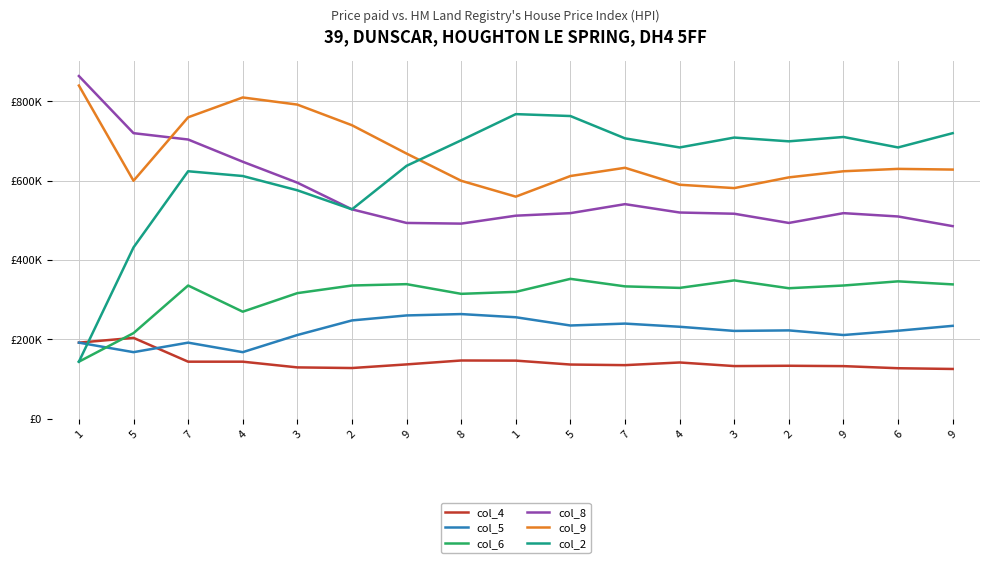

What are all the series names shown in the legend?

col_4, col_5, col_6, col_8, col_9, col_2